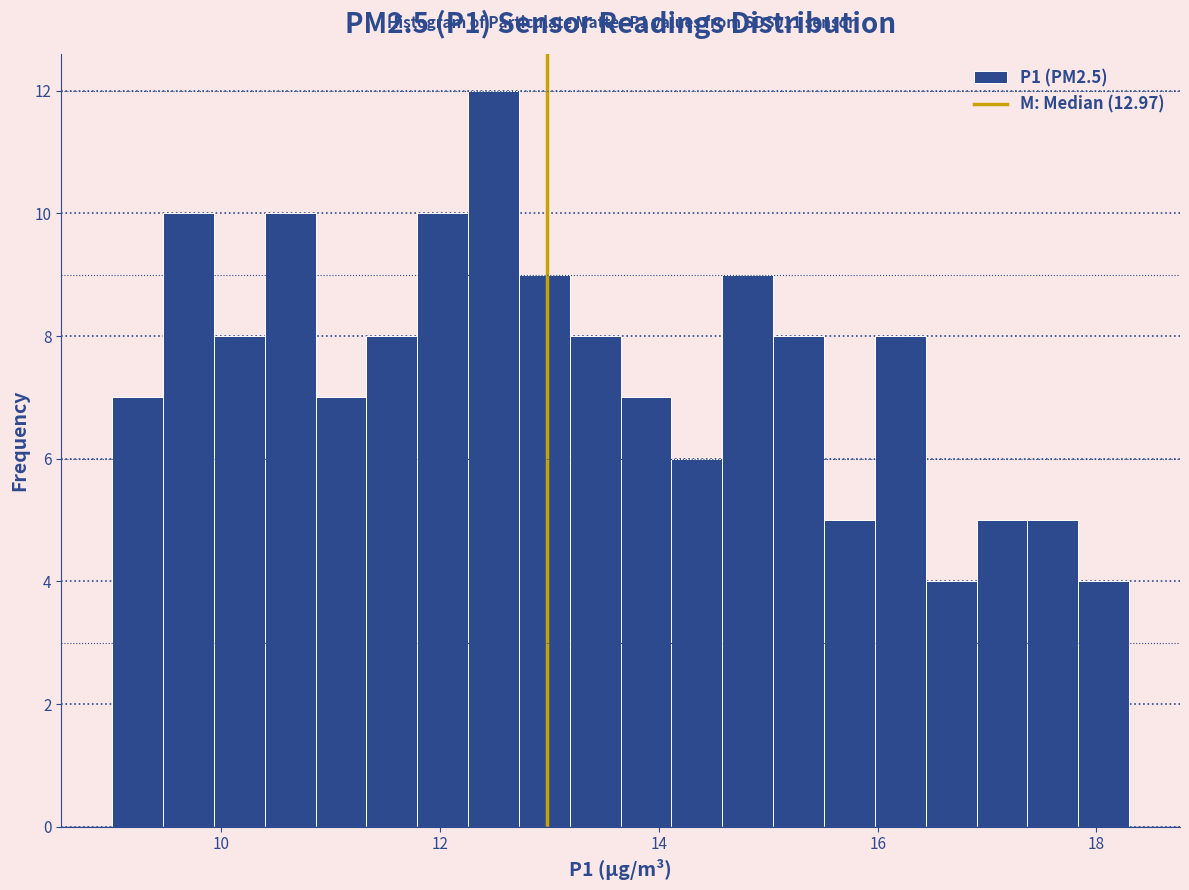

Read against the x-axis, roughly where is the centre of the tallest bar?

12.4